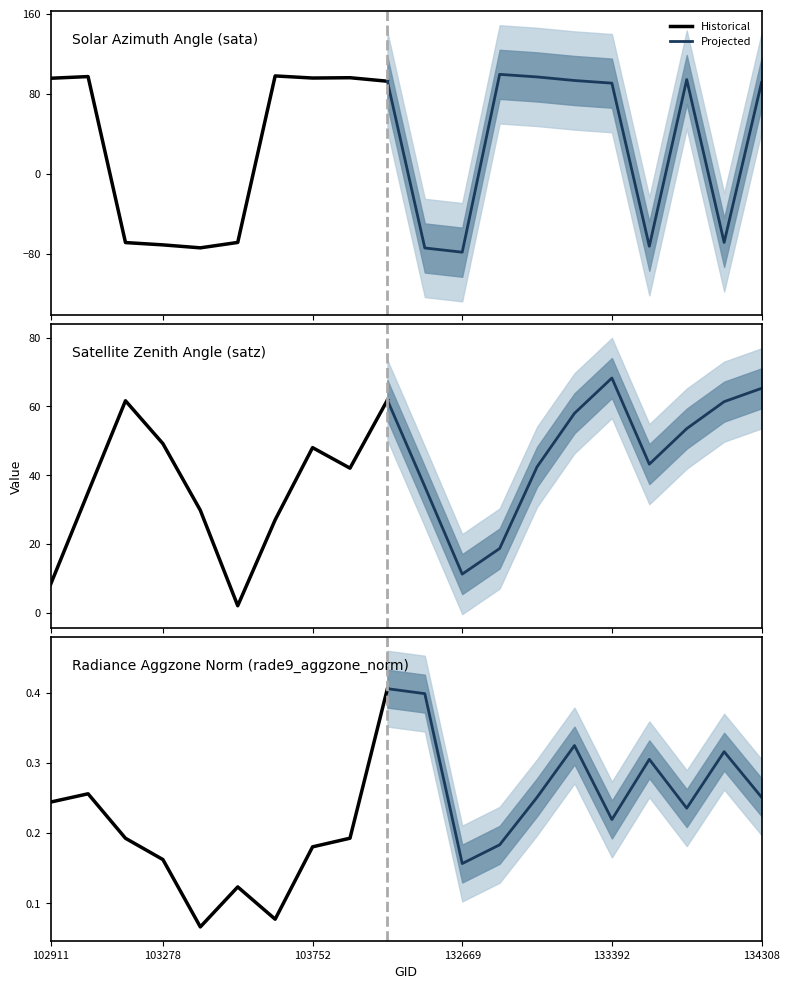

Count the rade9_aggzone_norm values in the range 0 to 1.

20